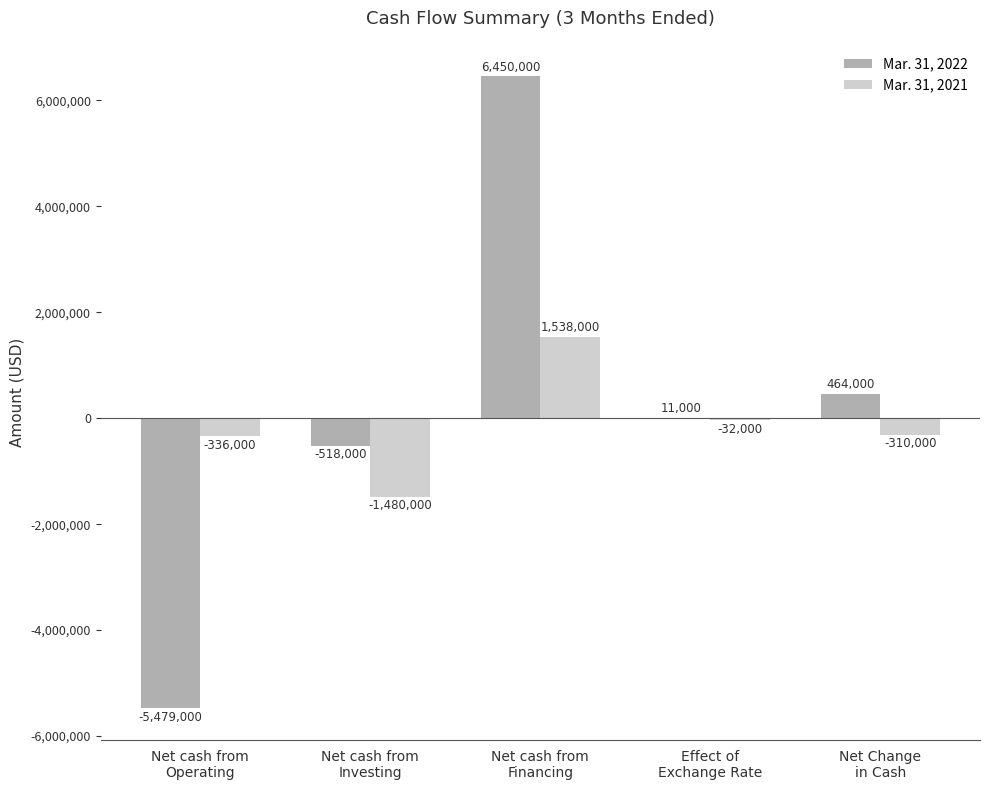

What is the average value of the Mar. 31, 2021 series?

-124000